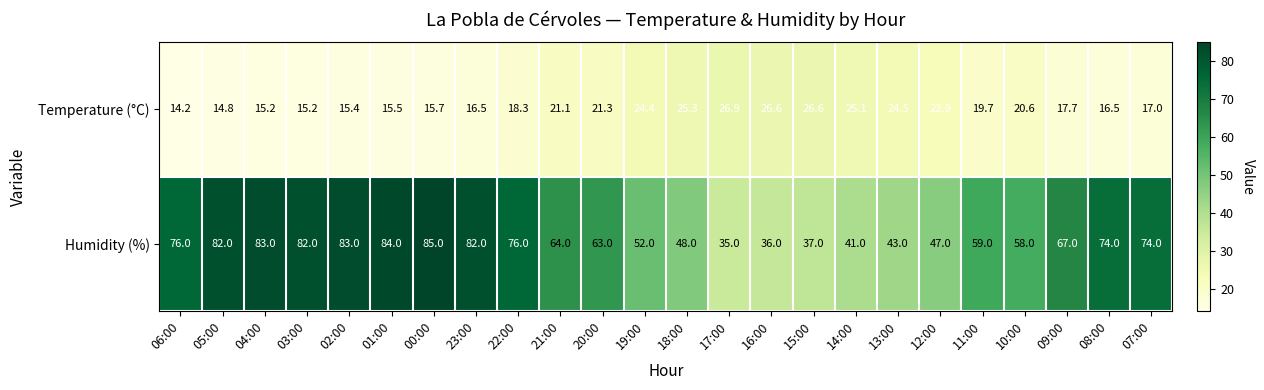

Rank the series by their average value, from highest to lowest.

Humidity (%), Temperature (°C)